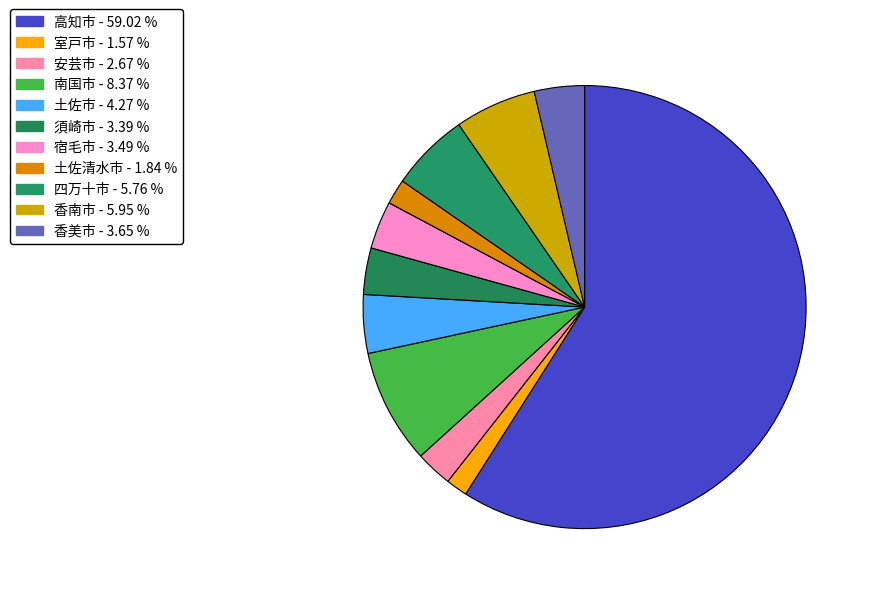

Is 高知市 the majority of the pie?

Yes